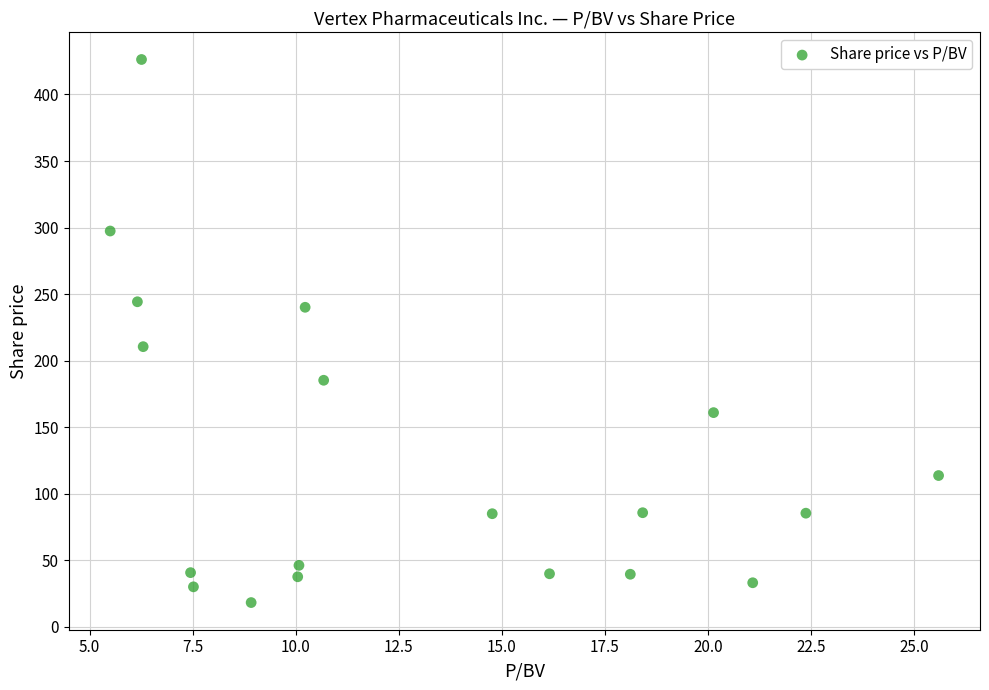

What Y value in the scatter plot is closest to 222?

210.5